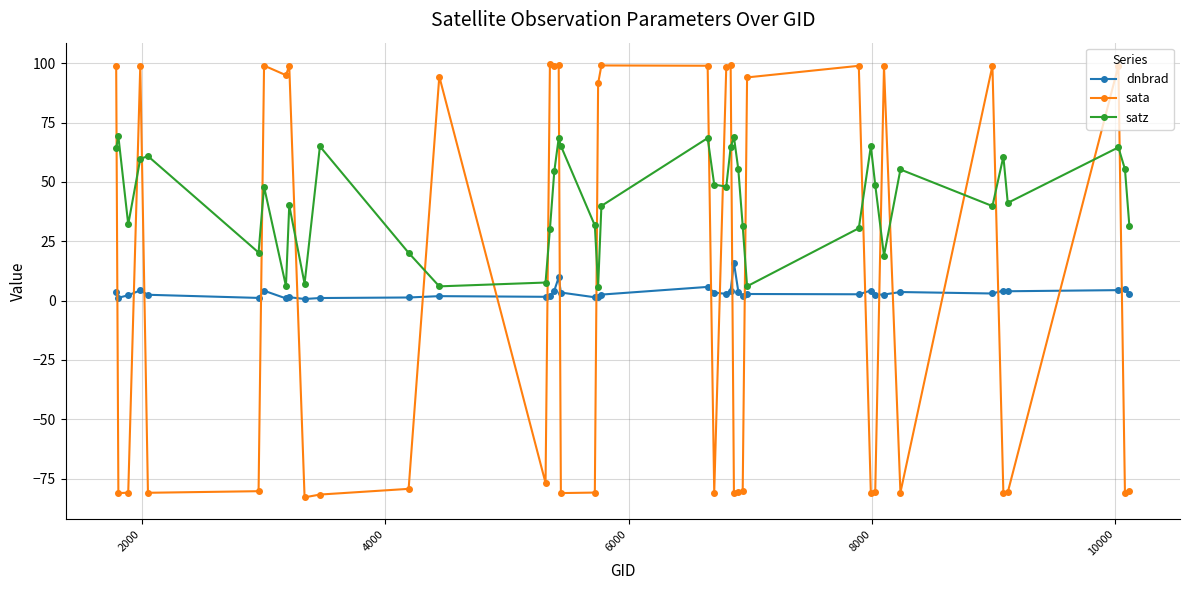

Which series has the largest range (max minus min)?

sata